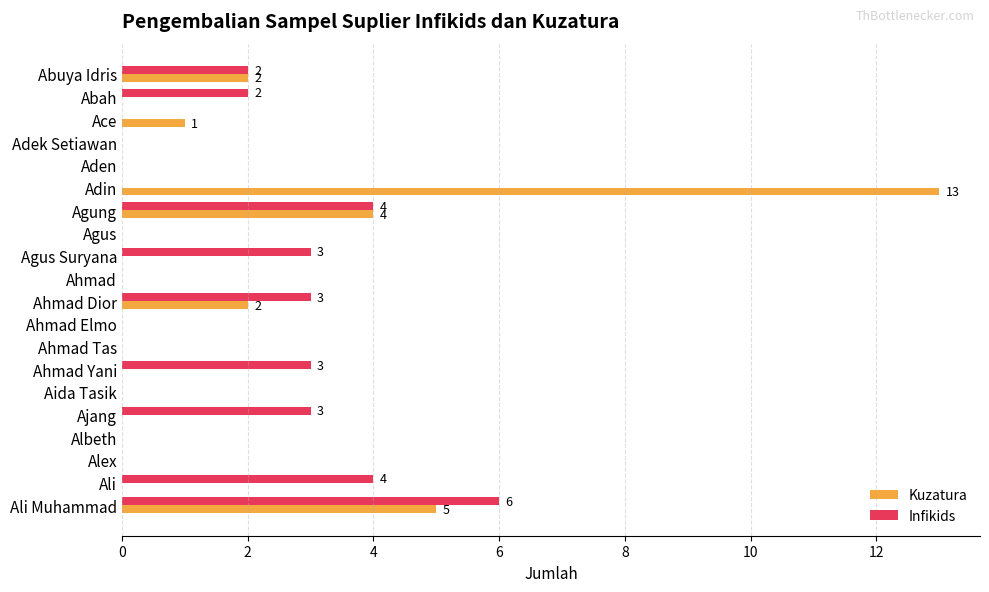

At which label does Infikids reach its peak?

Ali Muhammad